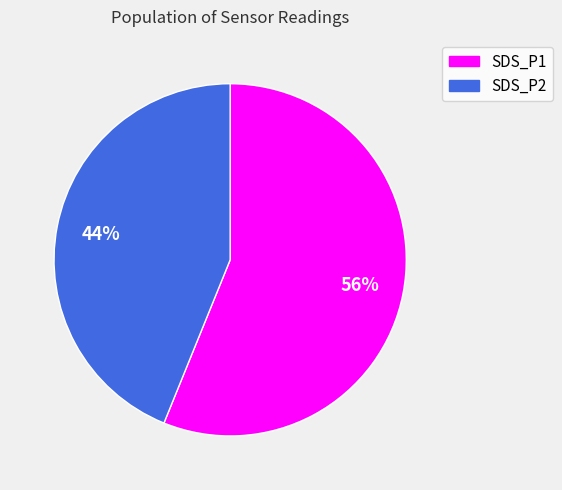

The SDS_P1 slice represents 45% of the pie. True or false?

False